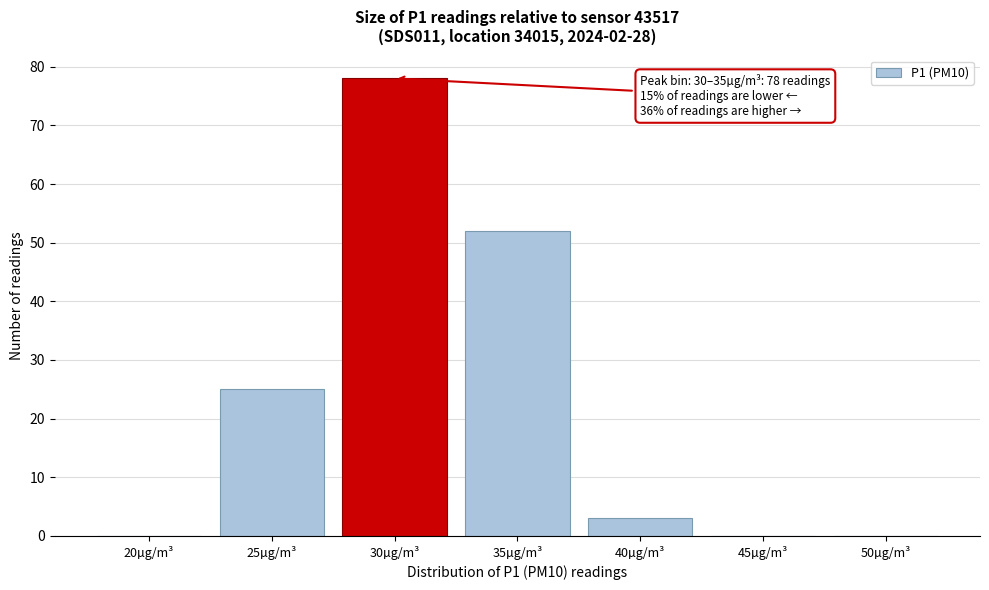

Reading left to right, transcribe all the data shown in this chart.

20µg/m³=0	25µg/m³=25	30µg/m³=78	35µg/m³=52	40µg/m³=3	45µg/m³=0	50µg/m³=0